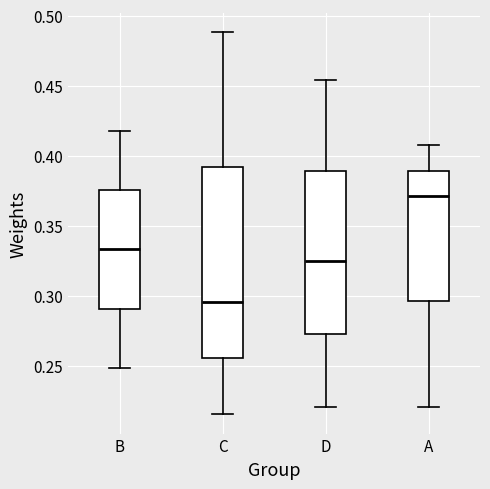

Where is the lower edge of the box for D on the y-axis? The values are not printed on the chart, so give them approximately, as read against the axis.

0.275